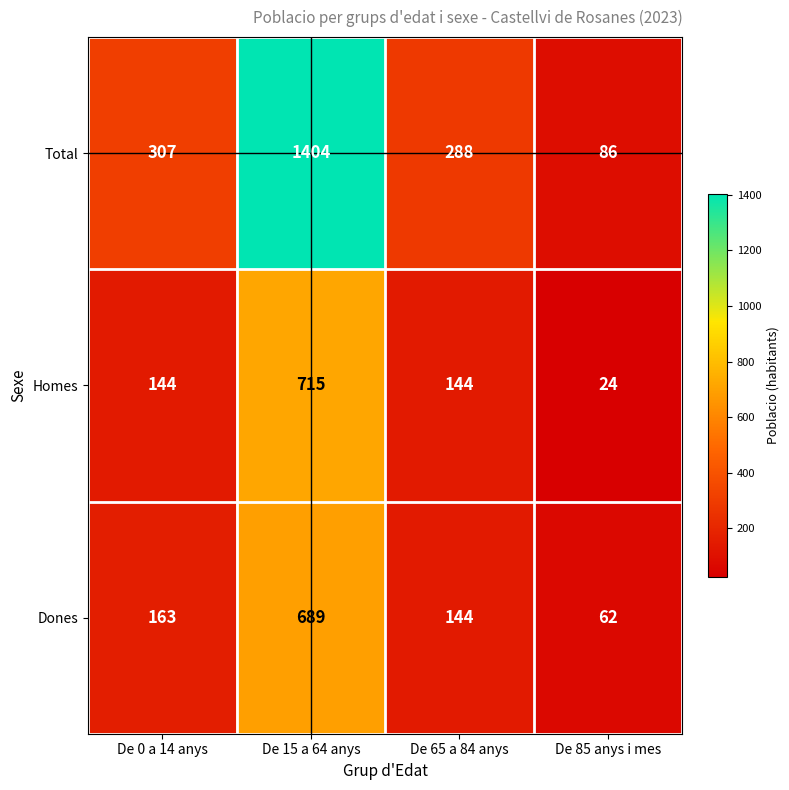

Which category has the lowest value across all series?

De 85 anys i mes